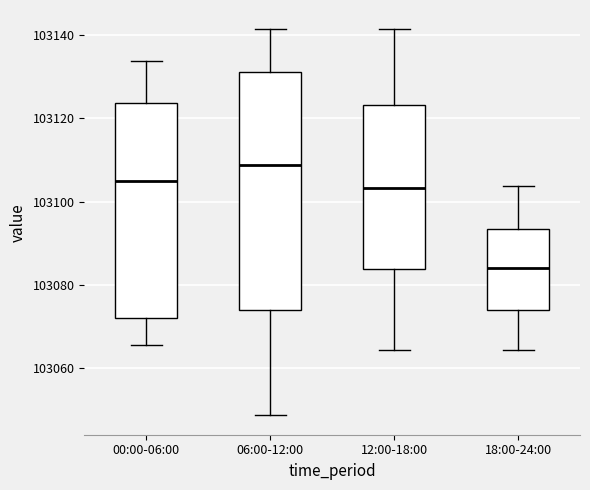

Comparing the boxes themselves (not the whiskers), which one is the tallest?

06:00-12:00